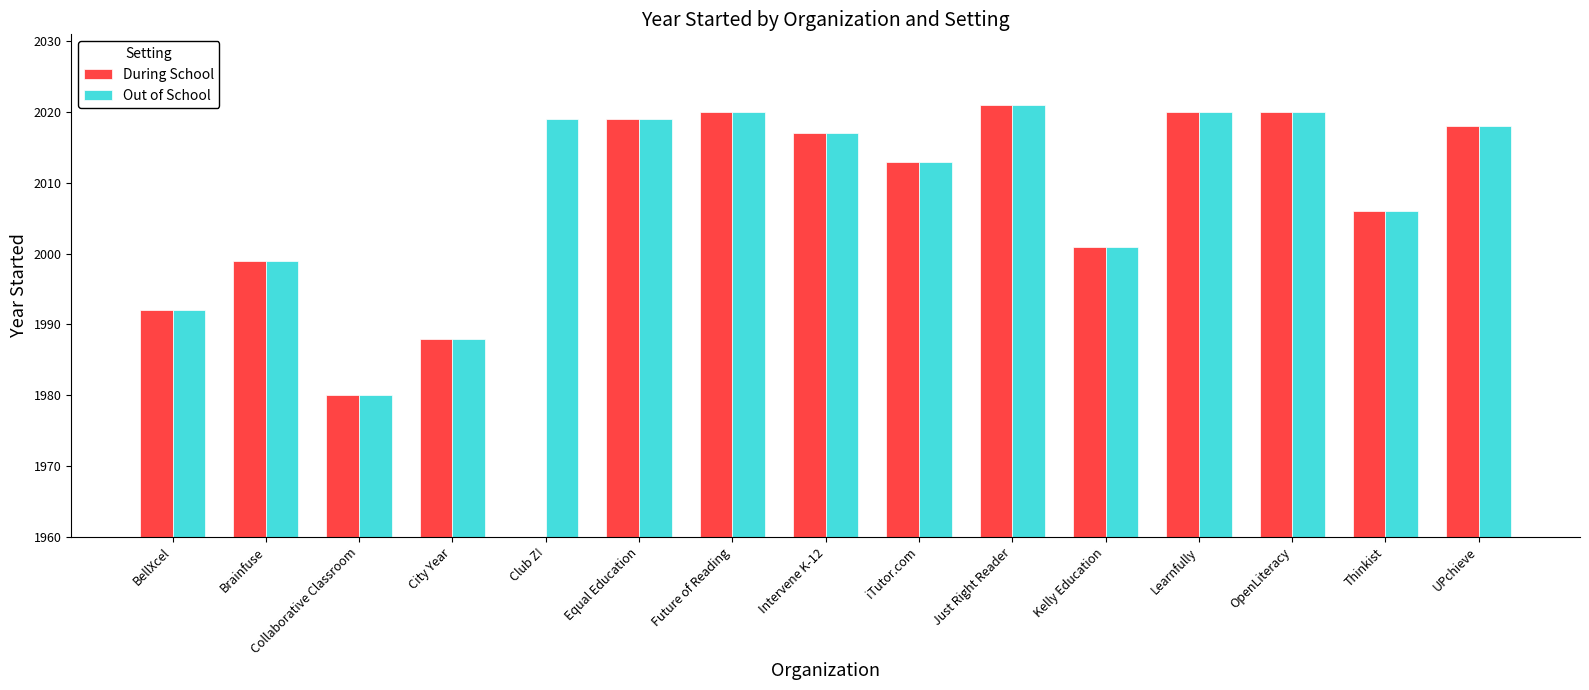

List the series in order of their peak value, lowest first.

During School, Out of School